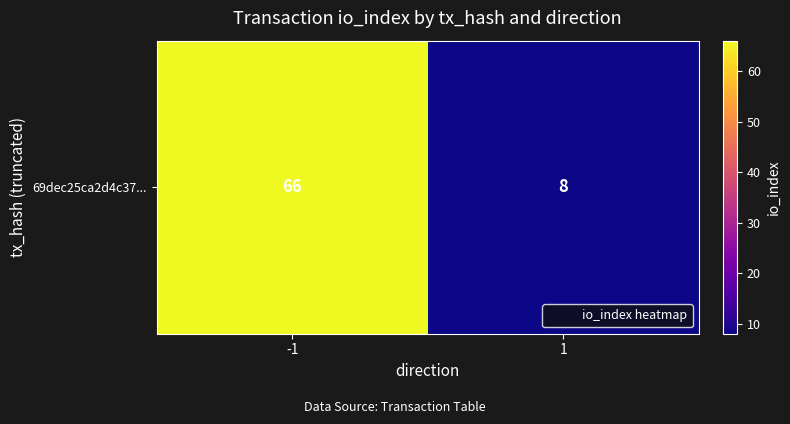

What is the difference between the maximum and minimum values?

58